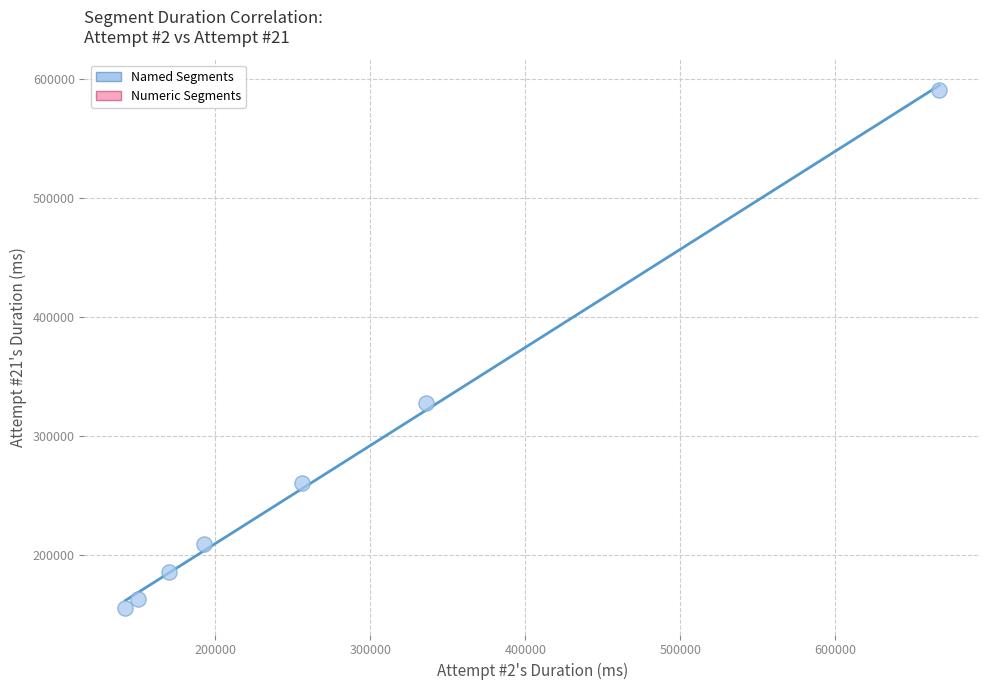

What Y value in the scatter plot is closest to 372904?

327446